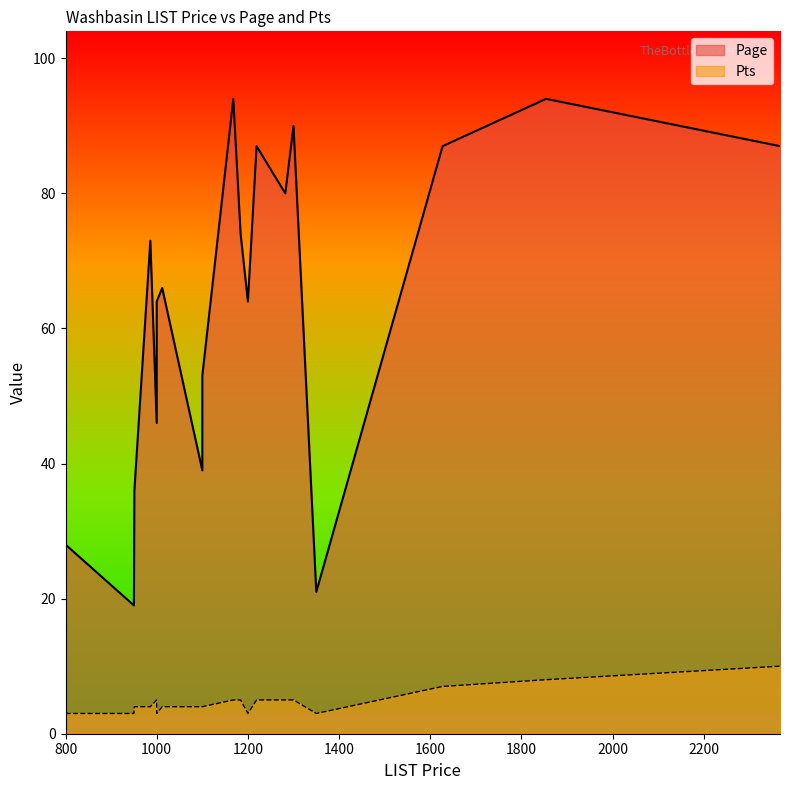

True or false: Pts and Page intersect in this chart.

False